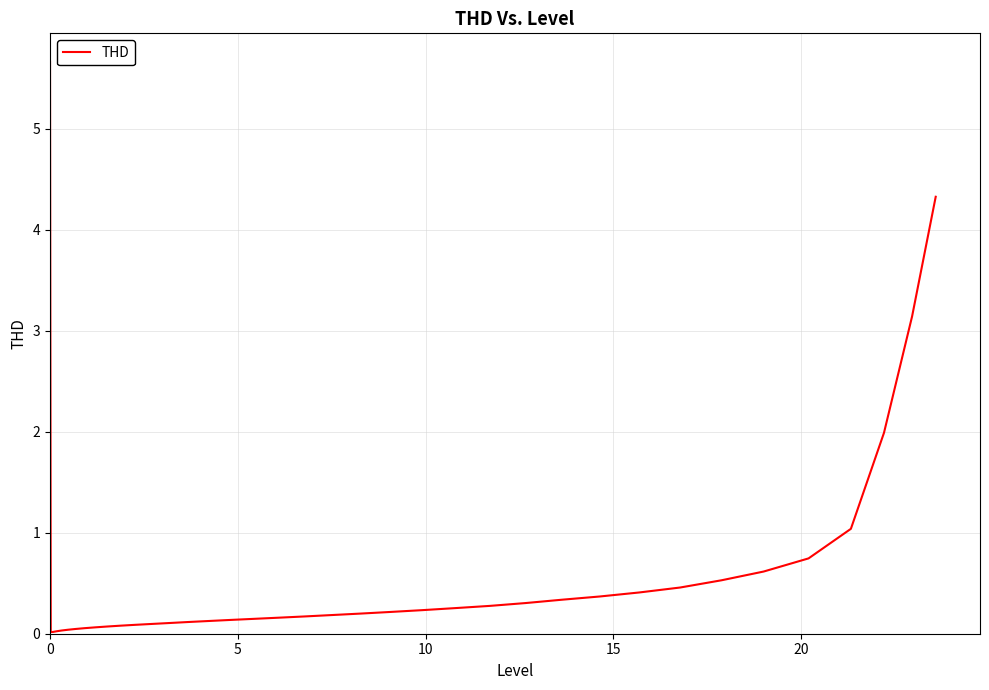

What is the difference between the maximum and minimum values?

5.6